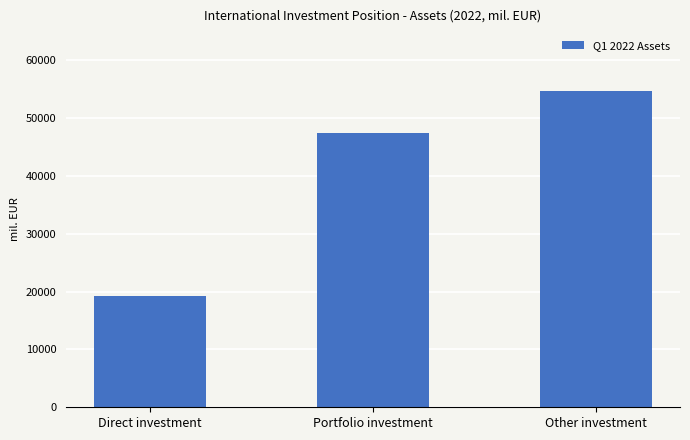

How many bars are there in total?

3